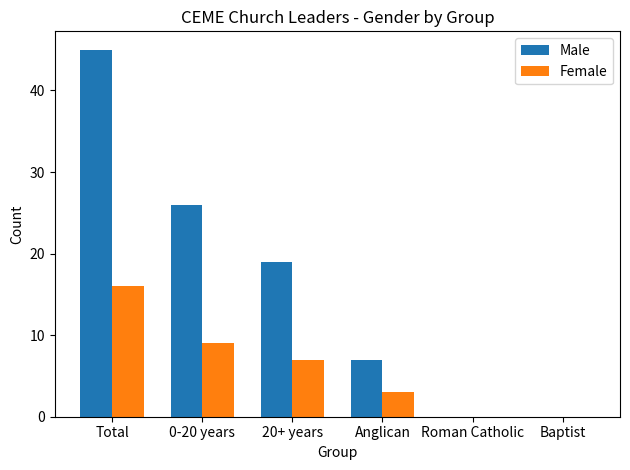

Which category has the highest value in the Female series?

Total